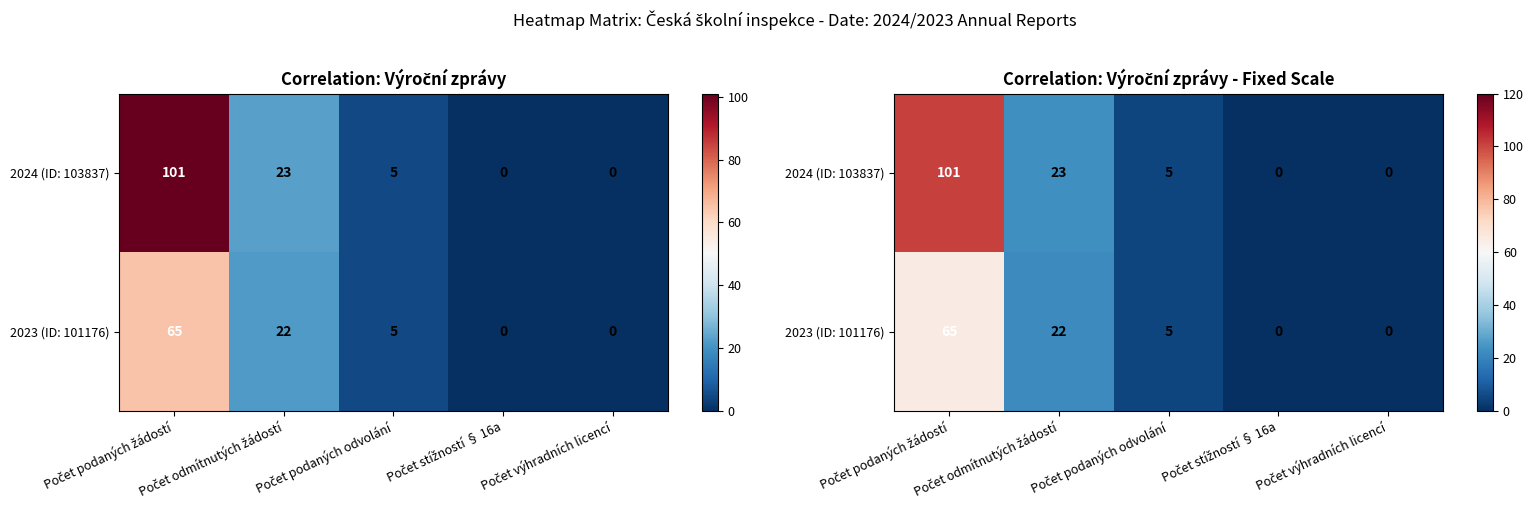

Between Počet odmítnutých žádostí and Počet podaných žádostí, which is larger?

Počet podaných žádostí